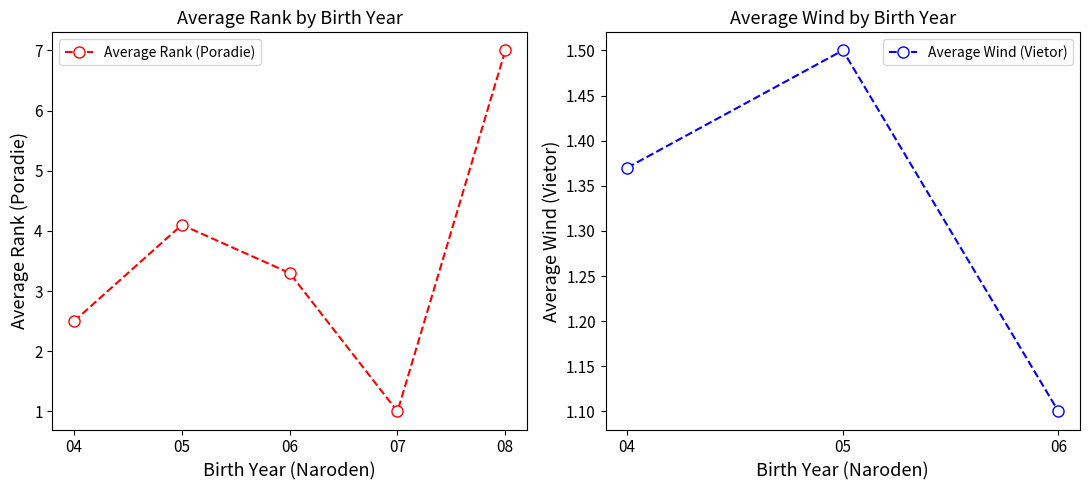

How many interior local valleys does the Average Rank (Poradie) series have?

1